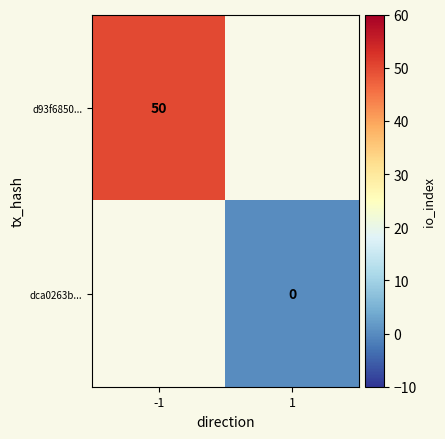

Which label corresponds to the largest value in the chart?

-1